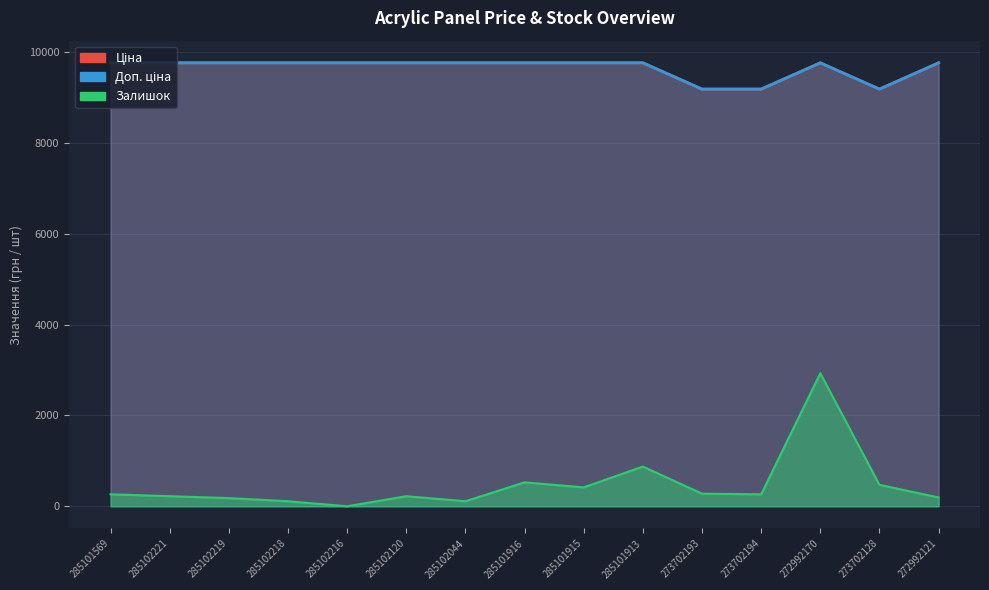

Where is the first local maximum for Ціна?

272992170